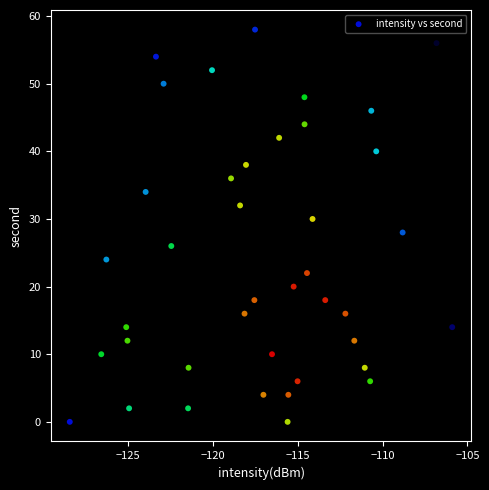

What is the range of Y values (max minus min)?

58